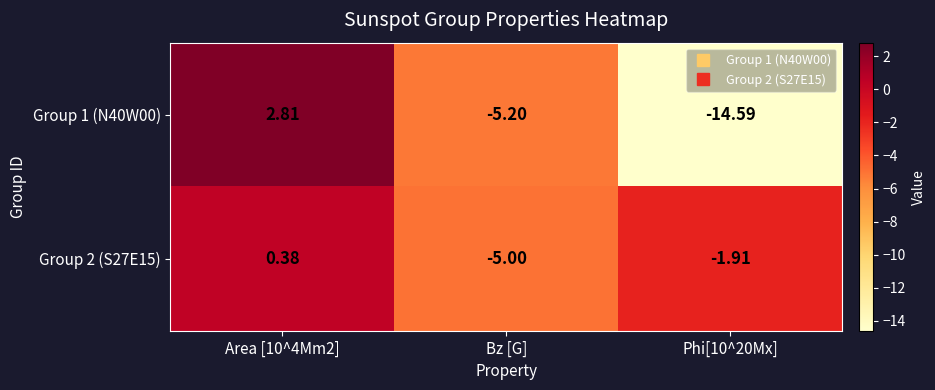

At how many categories does at least one series exceed -4?

2